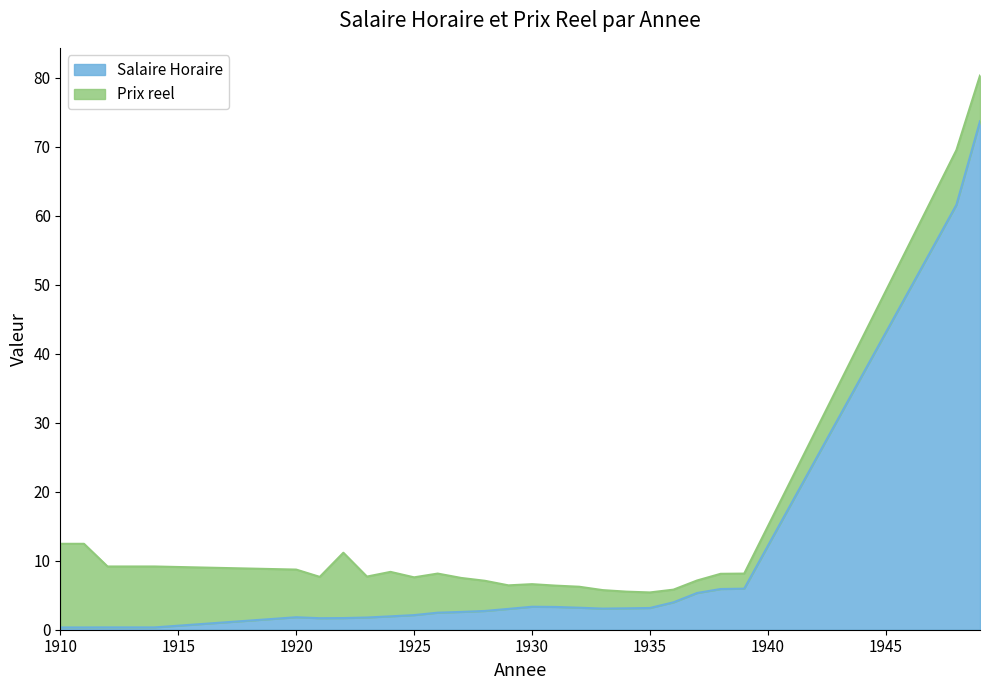

Between 1929 and 1920, which is larger?

1929